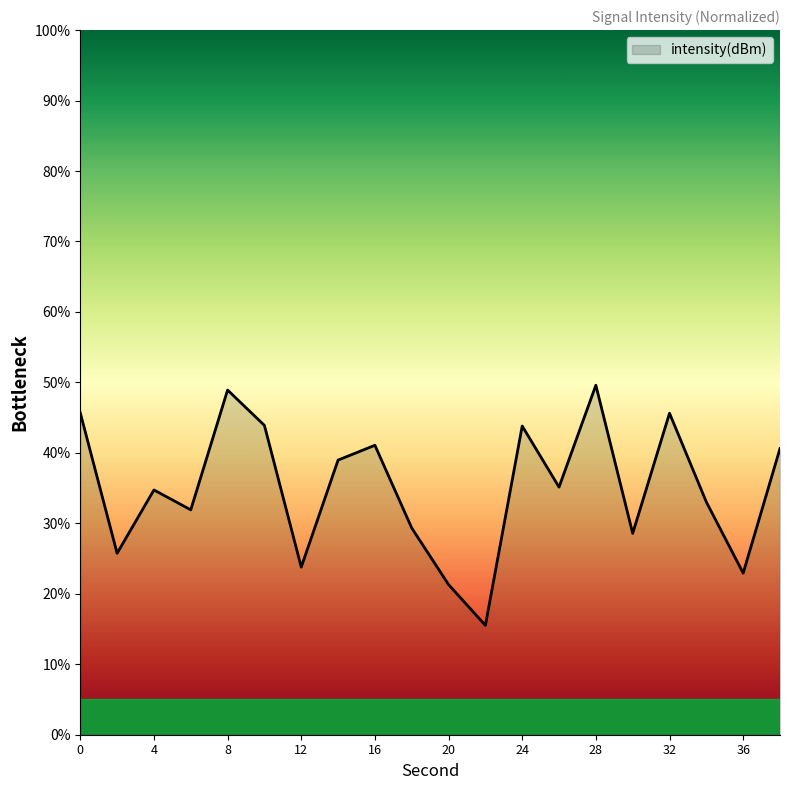

How many interior local valleys (lower than both neighbors) does the data have?

7